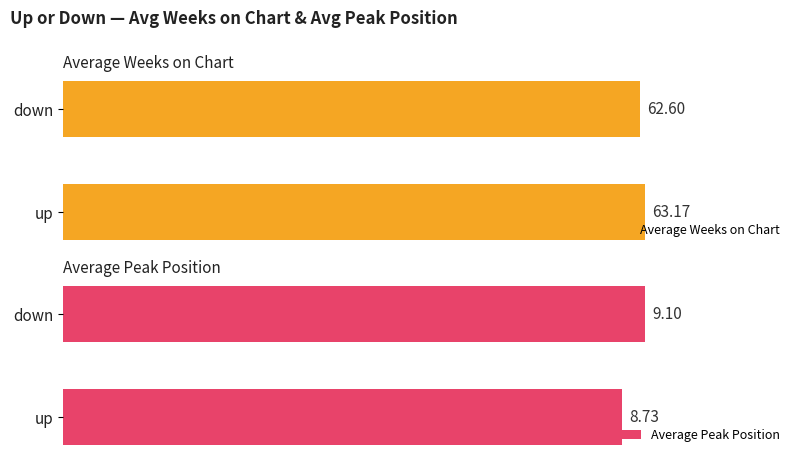

Reading right to left, extract all data points from this chart.

Average Weeks on Chart: 62.6	63.2
Average Peak Position: 9.1	8.7